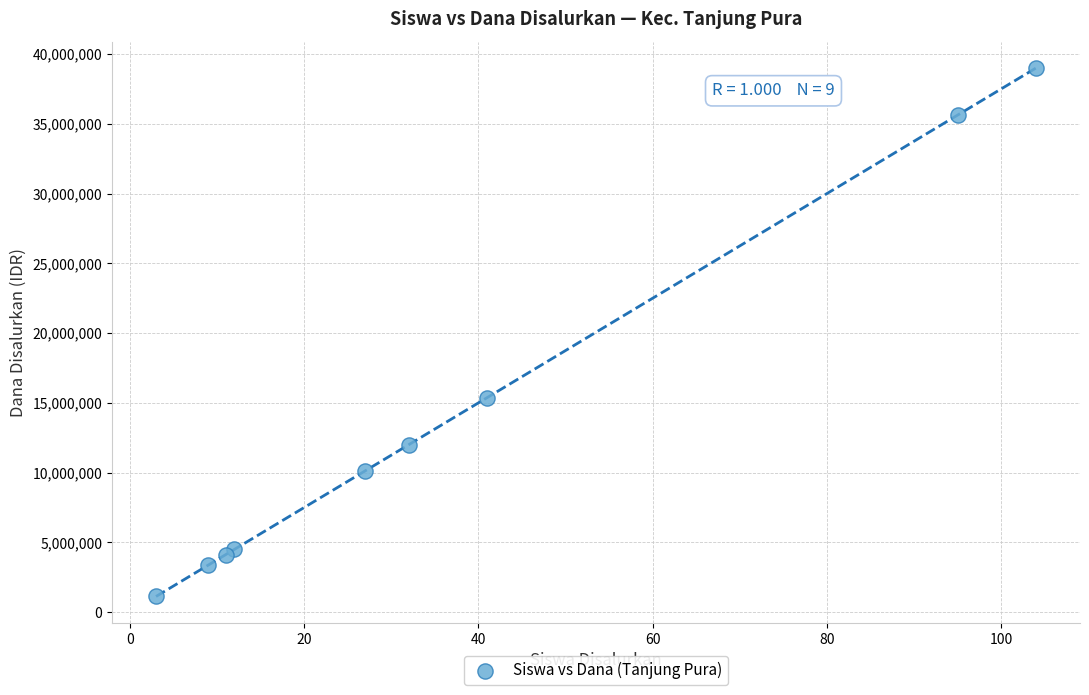

What Y value in the scatter plot is closest to 20062500?

15375000